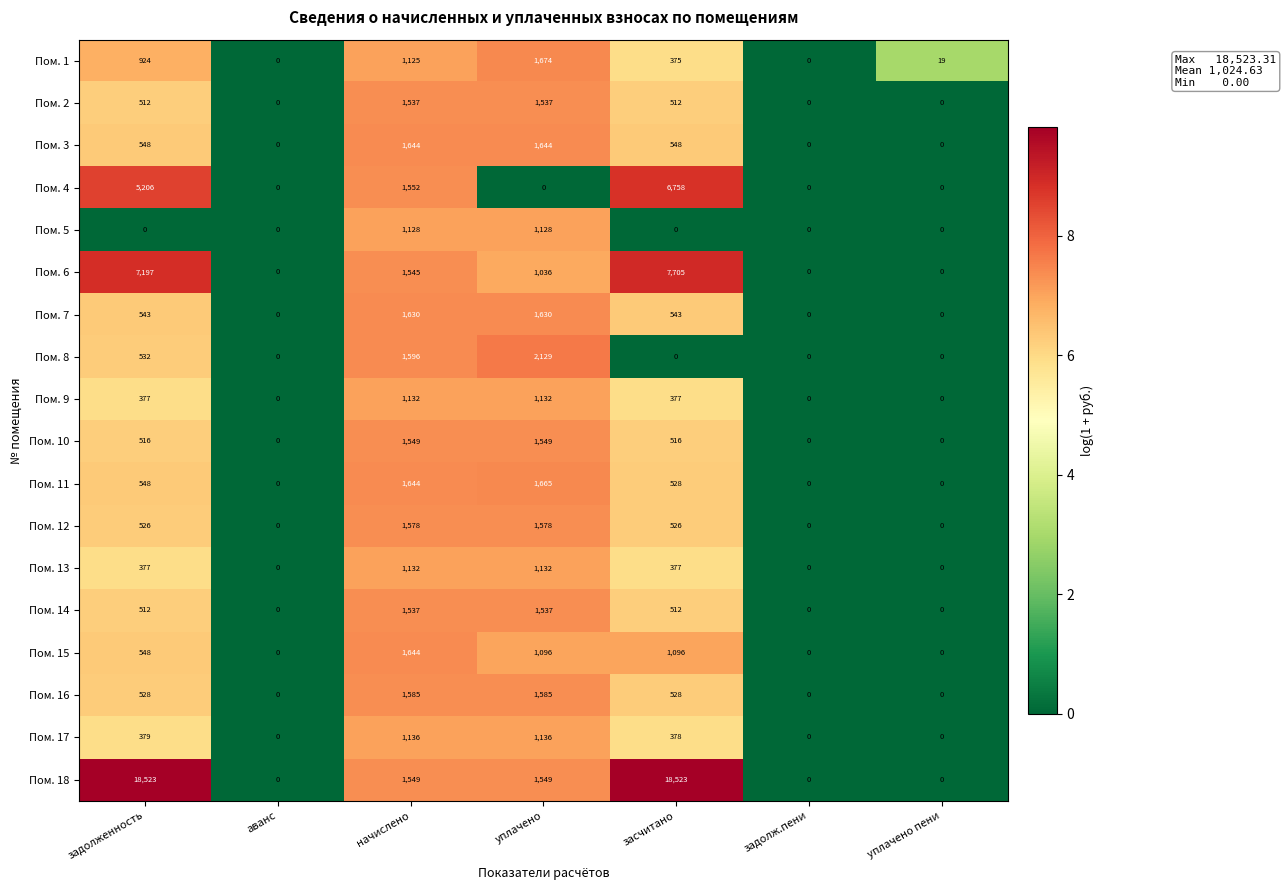

What is the difference between the maximum and minimum values in the Пом. 18 series?

18523